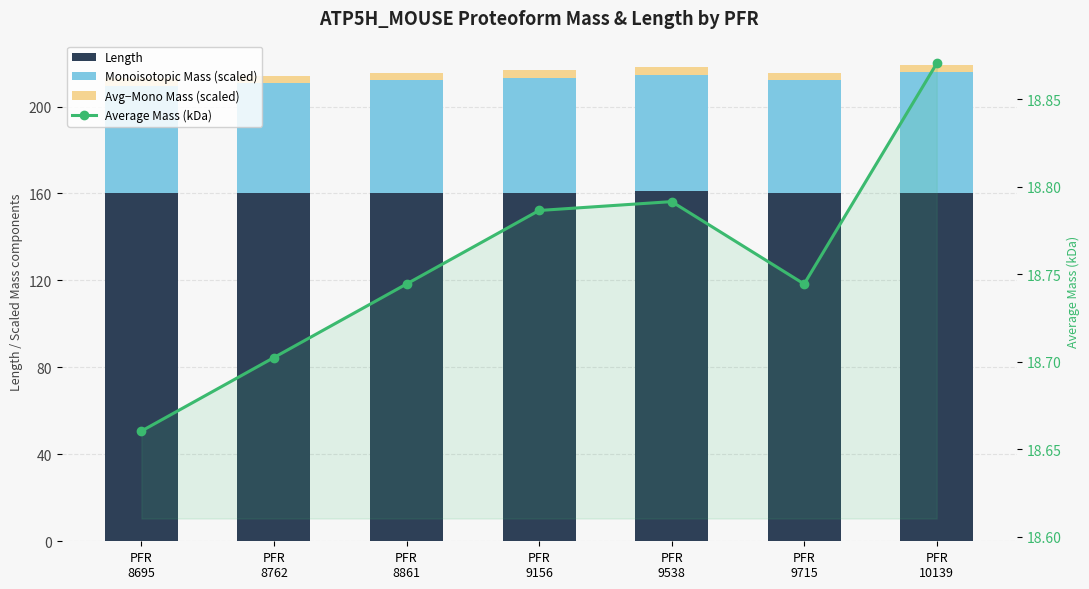

True or false: Avg - Mono Mass (scaled) has a value of 3.5 at PFR
8861.

True